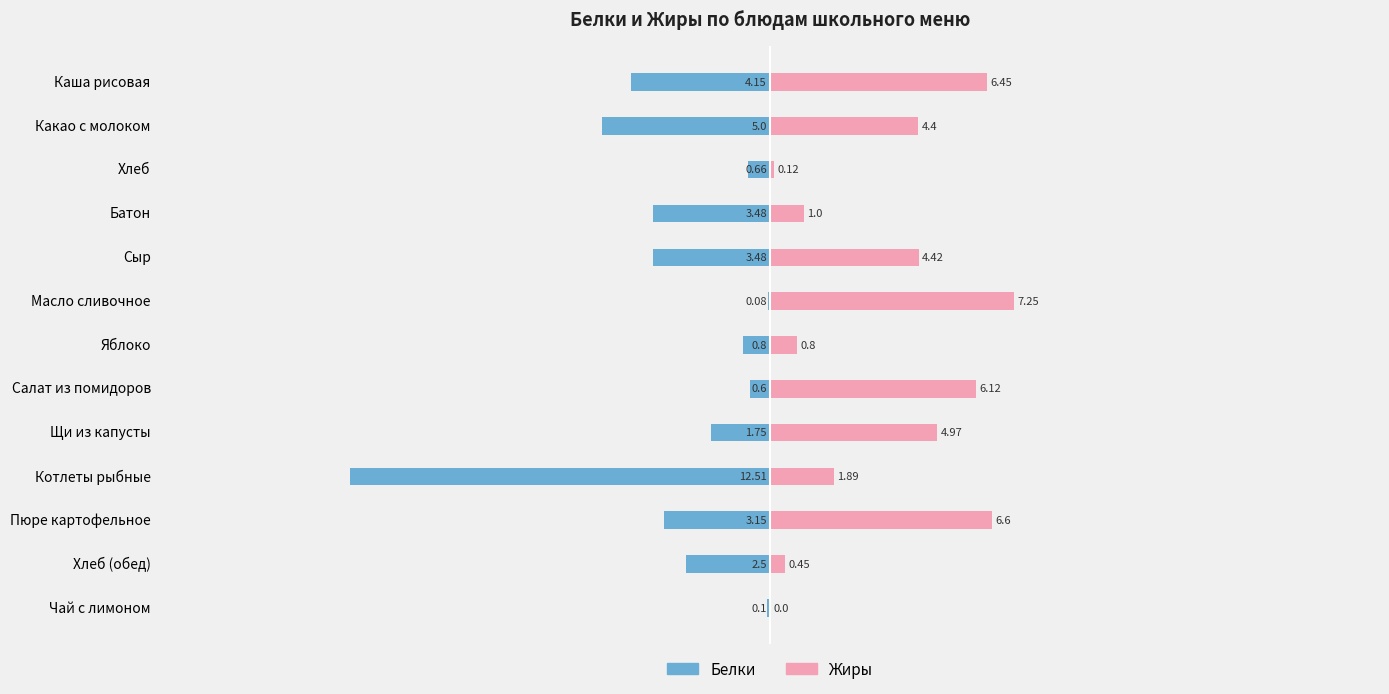

What is the difference between the maximum and minimum values in the Жиры series?

7.2